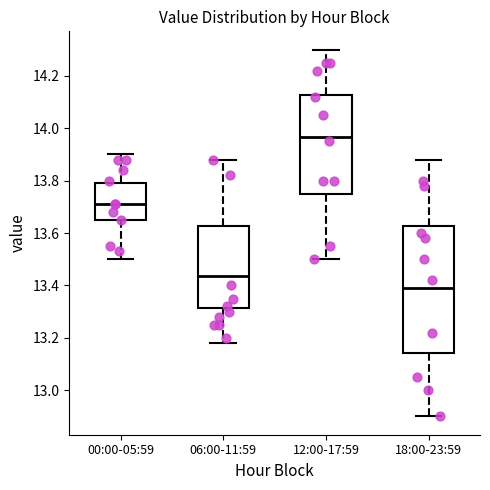

Which box is the tallest, from its lower edge to its upper edge?

18:00-23:59